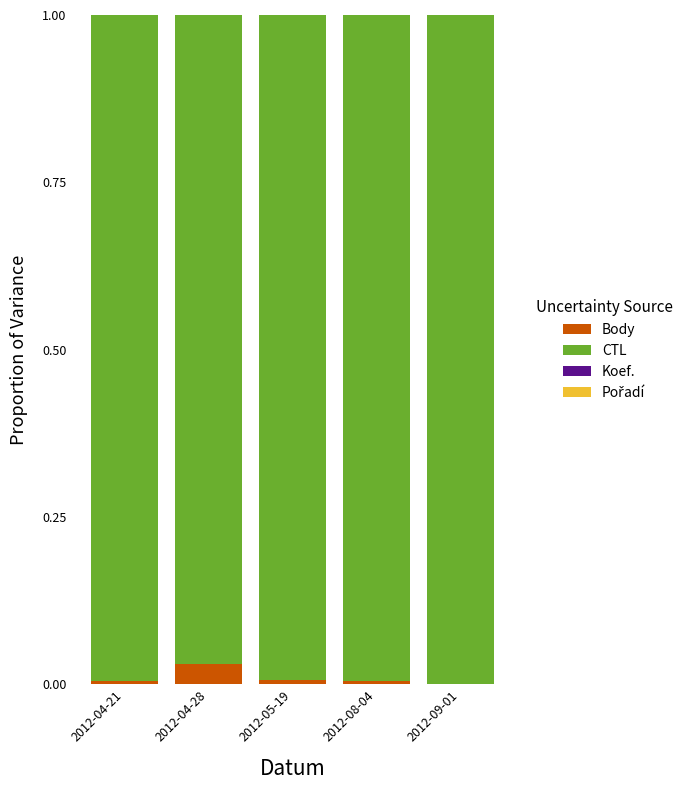

The Body series shows 0.0 at 2012-09-01. True or false?

True